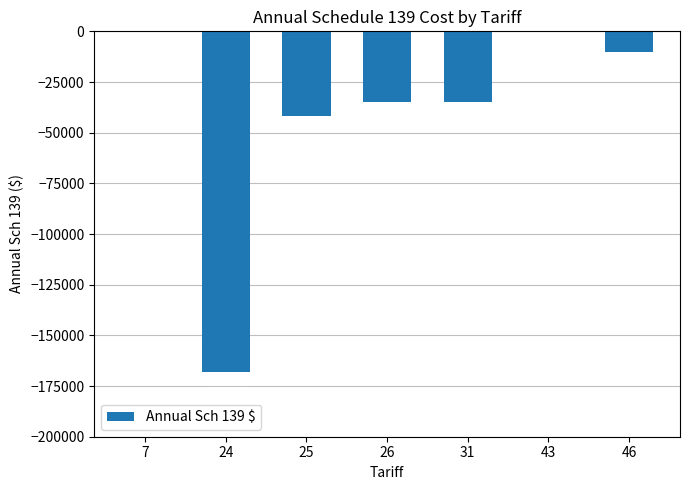

Reading right to left, list all the values displayed in this chart.

46=-10403	43=-513	31=-34905	26=-34620	25=-41965	24=-168132	7=-80